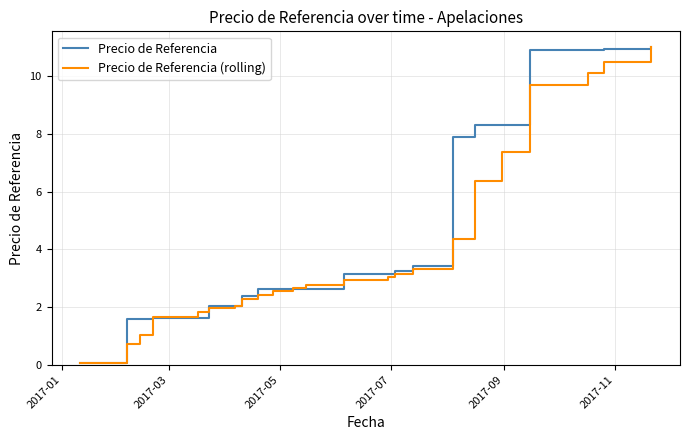

Does the chart display data point markers on the line(s)?

No